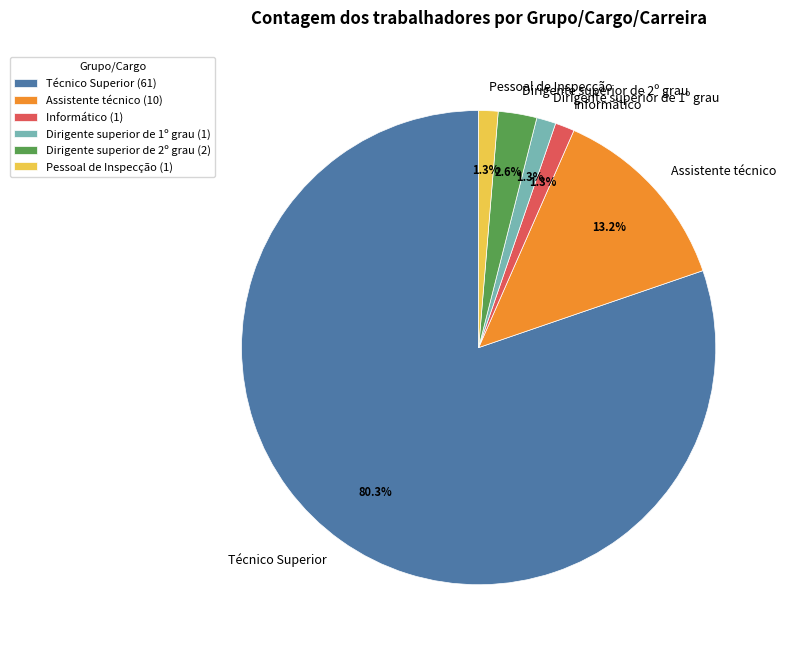

How many segments does this pie chart have?

6